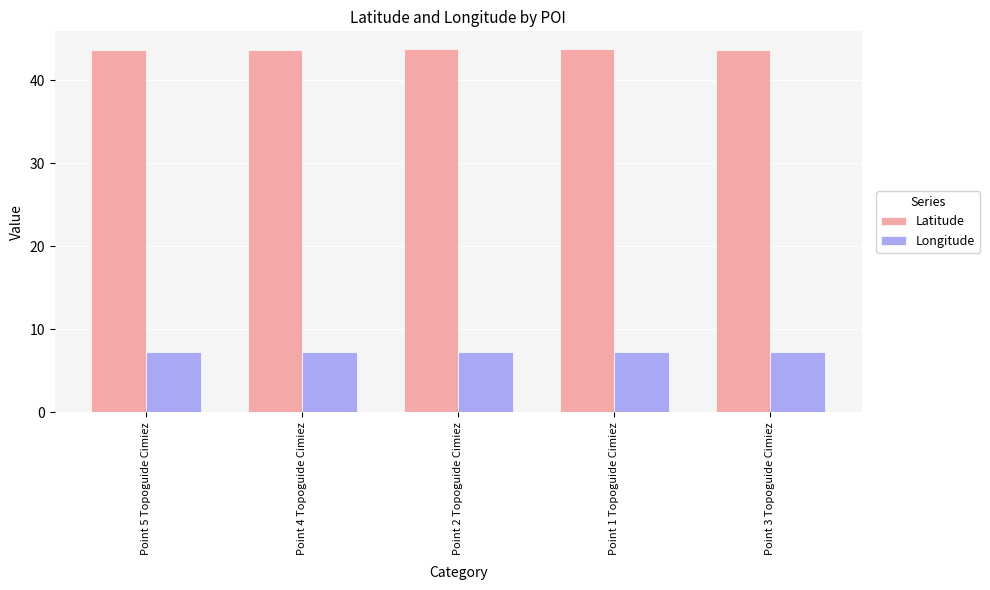

What is the minimum value for Longitude?

7.3